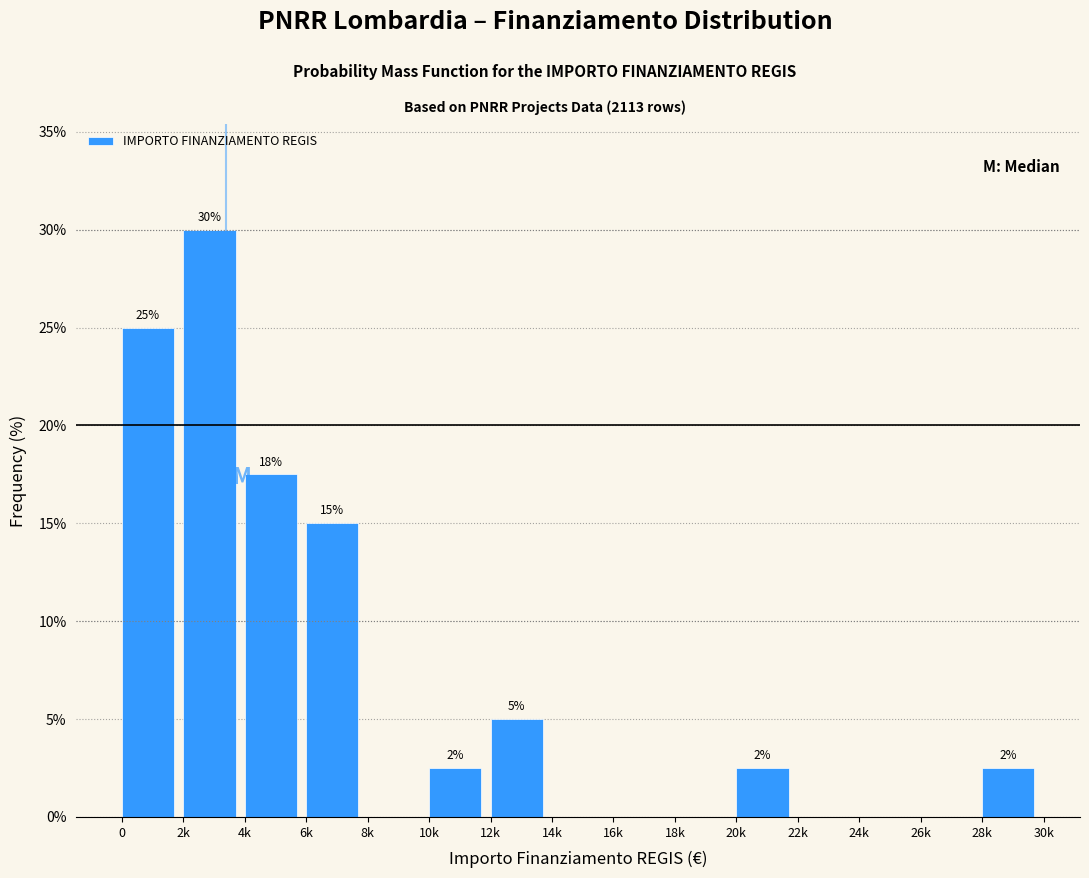

Where is the data nearest to the value 15?

6k